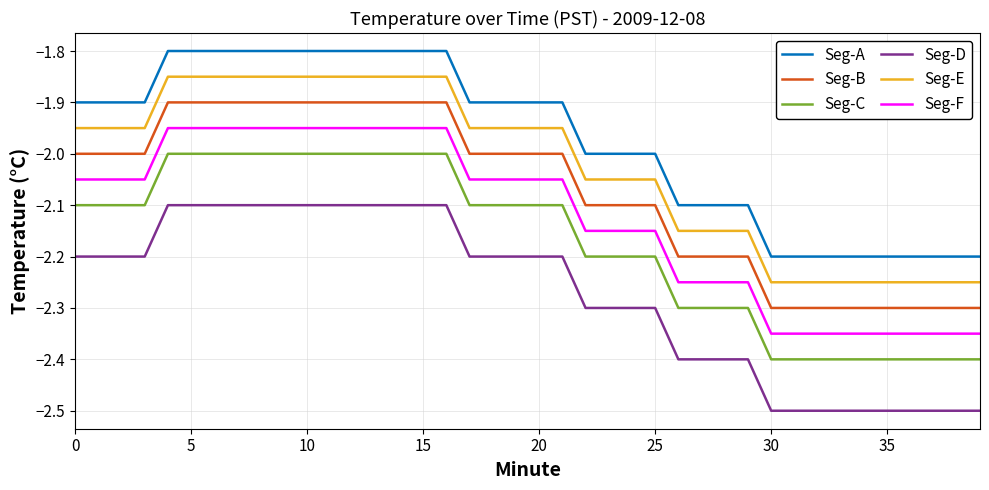

What is the maximum value for Seg-A?

-1.8